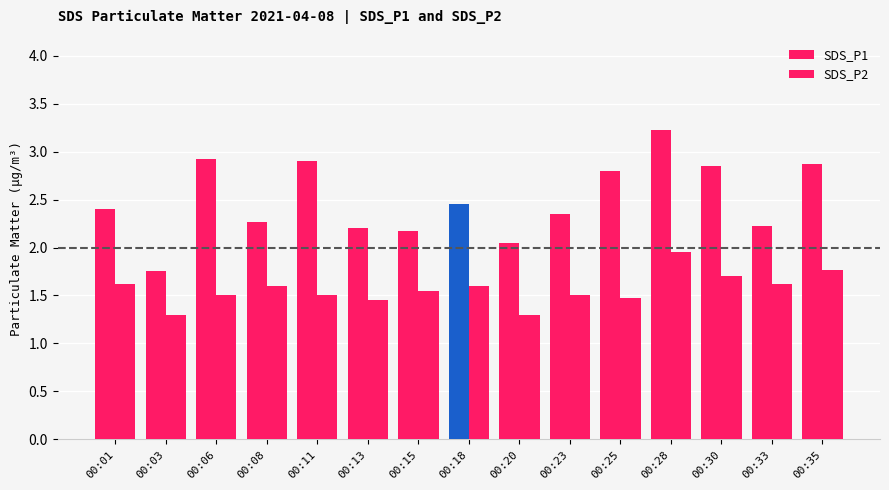

What is the total value across all series at 00:28?

5.2